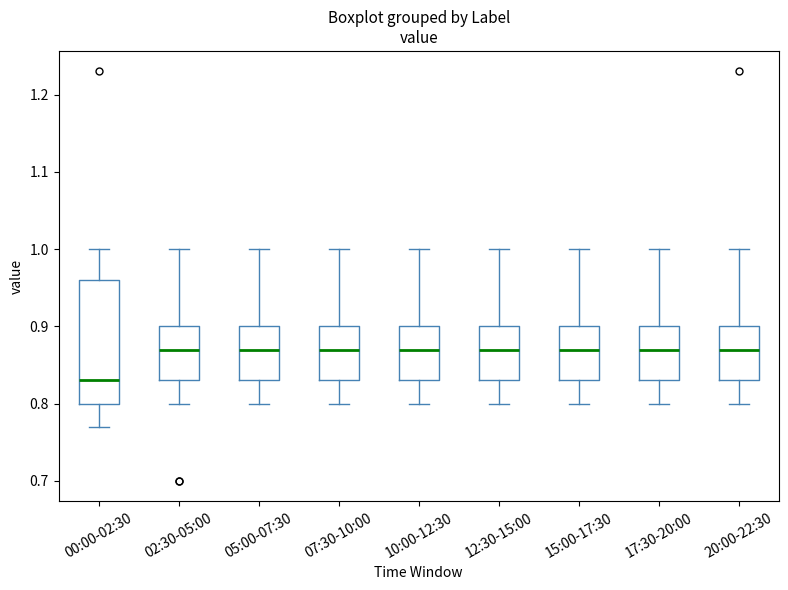

Reading left to right, transcribe this box plot: for each box, give where its median line is, the range the box spans, and where its two whiskers end, as read against the y-axis. The values are not printed on the chart, so give them approximately, as read against the axis.

00:00-02:30: median 0.83, box 0.80 to 0.96, whiskers 0.77 to 1.00
02:30-05:00: median 0.87, box 0.83 to 0.90, whiskers 0.80 to 1.00
05:00-07:30: median 0.87, box 0.83 to 0.90, whiskers 0.80 to 1.00
07:30-10:00: median 0.87, box 0.83 to 0.90, whiskers 0.80 to 1.00
10:00-12:30: median 0.87, box 0.83 to 0.90, whiskers 0.80 to 1.00
12:30-15:00: median 0.87, box 0.83 to 0.90, whiskers 0.80 to 1.00
15:00-17:30: median 0.87, box 0.83 to 0.90, whiskers 0.80 to 1.00
17:30-20:00: median 0.87, box 0.83 to 0.90, whiskers 0.80 to 1.00
20:00-22:30: median 0.87, box 0.83 to 0.90, whiskers 0.80 to 1.00